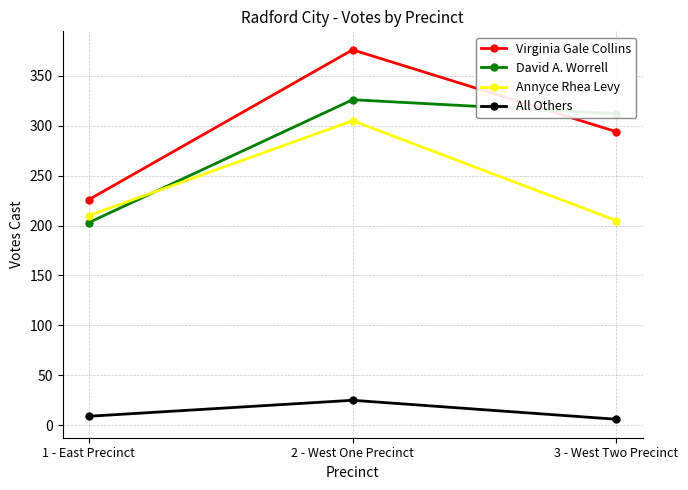

Reading right to left, what are all the values shown in this chart?

Virginia Gale Collins: 294	376	226
David A. Worrell: 312	326	203
Annyce Rhea Levy: 205	305	210
All Others: 6	25	9